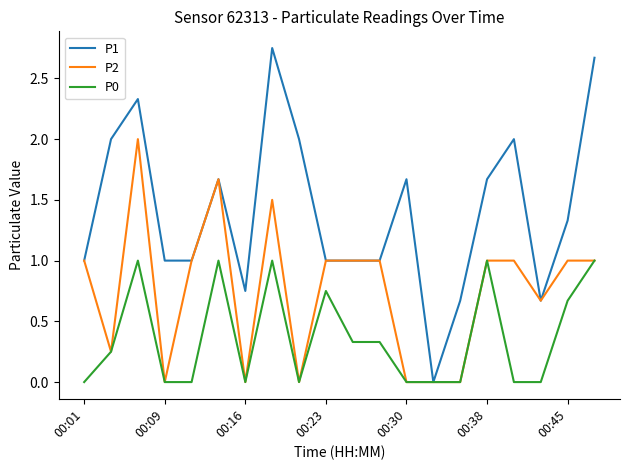

What is the sum of all P1 values?

28.2